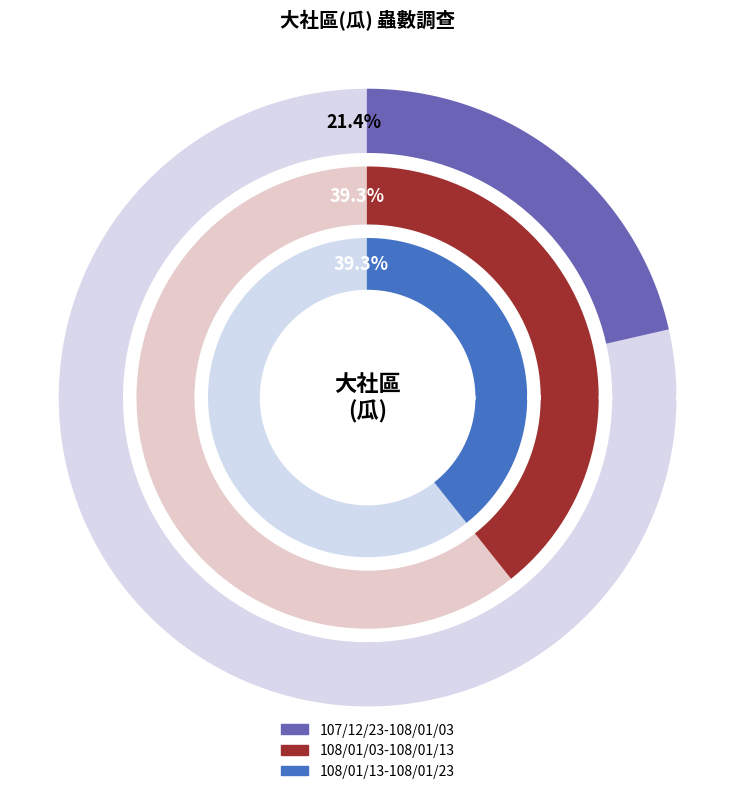

Does any single category account for the majority?

No